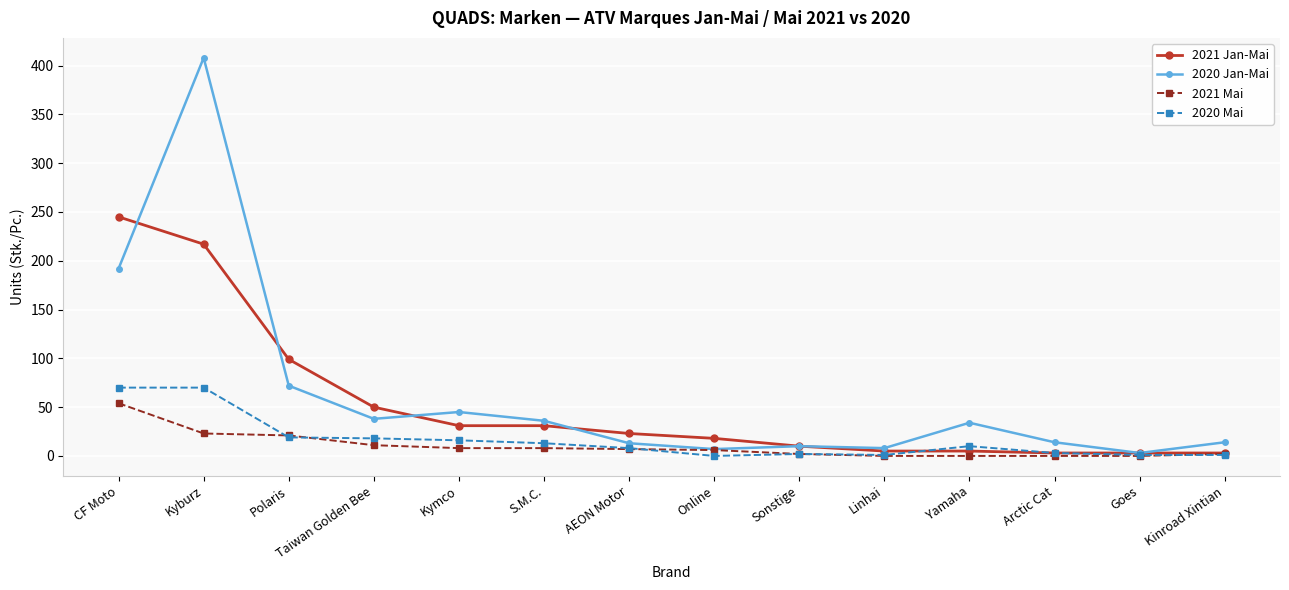

Which series has the widest spread of values?

2020 Jan-Mai